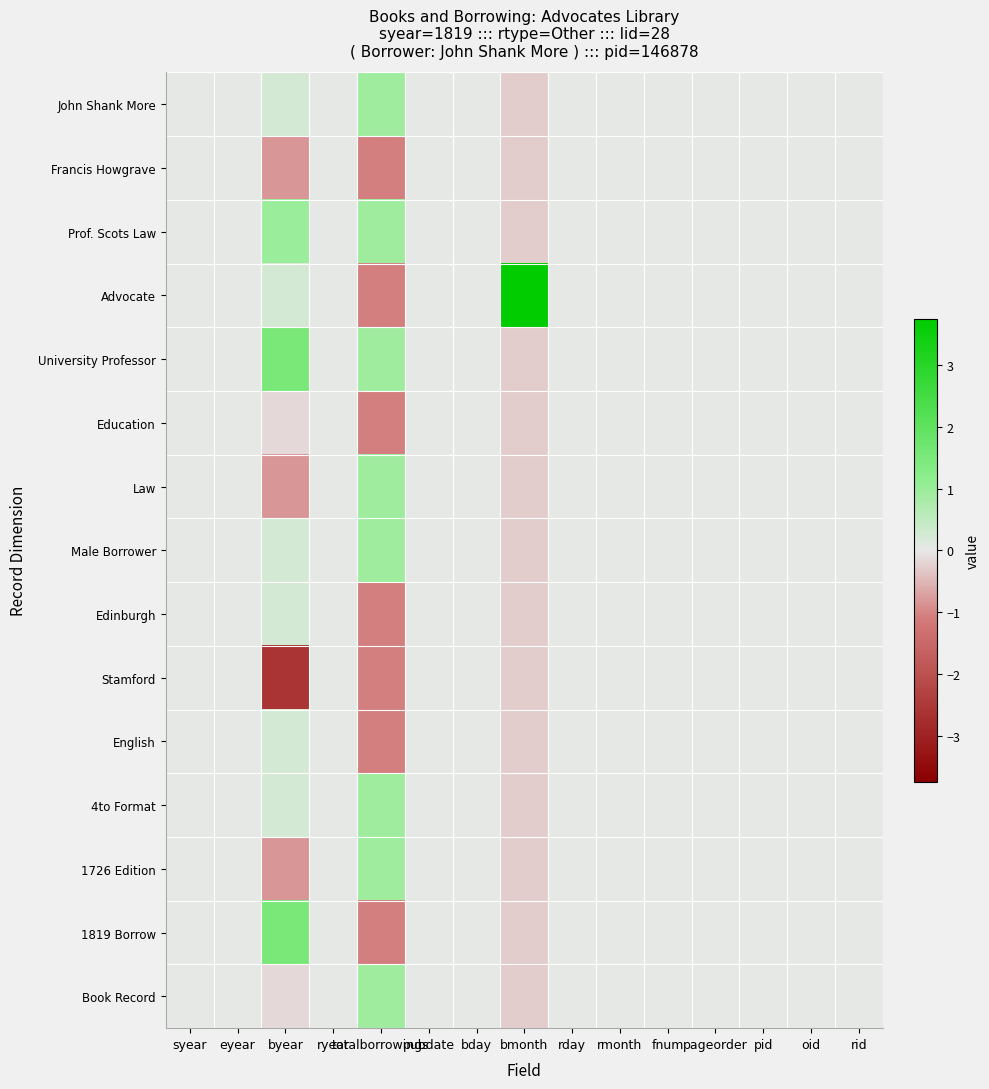

At how many categories does at least one series exceed 3?

1